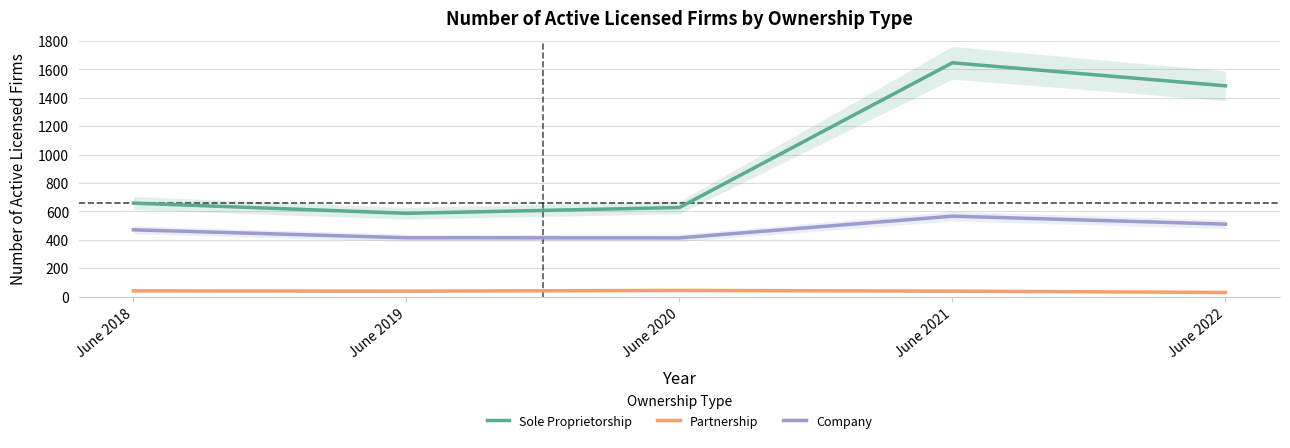

Where is the first local maximum for Company?

June 2021